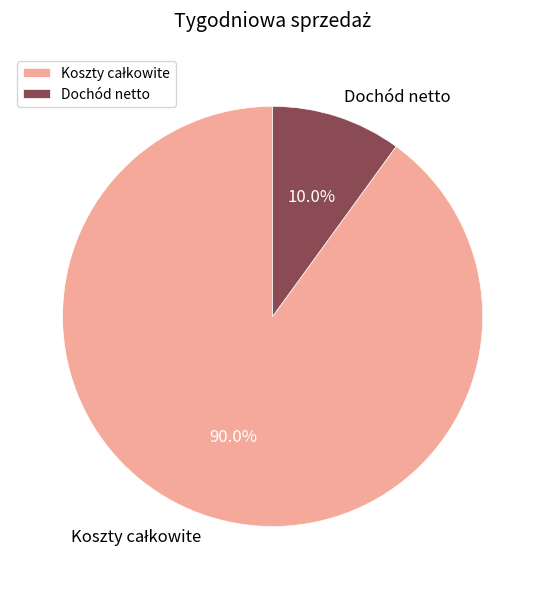

The Dochód netto slice represents 21% of the pie. True or false?

False